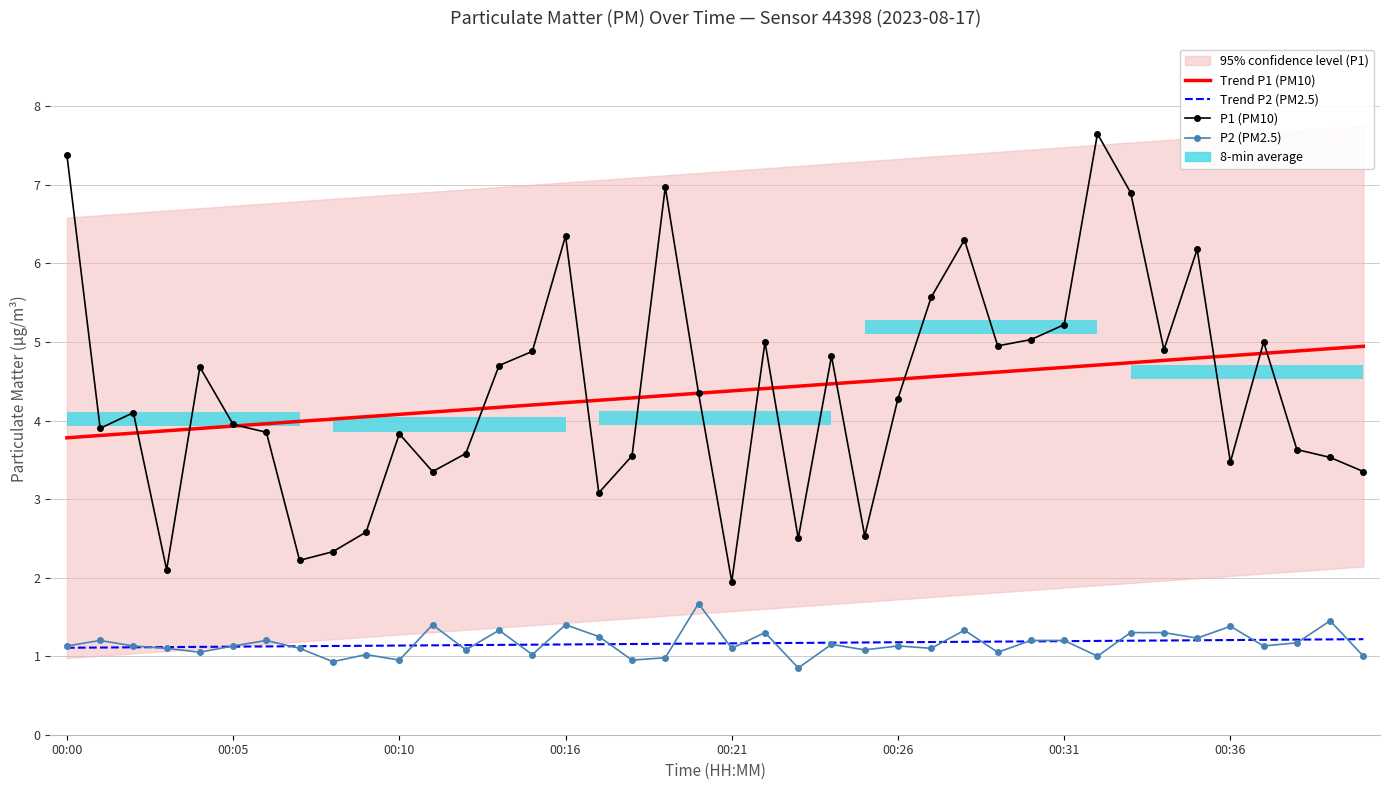

Which series has the widest spread of values?

P1 (PM10)